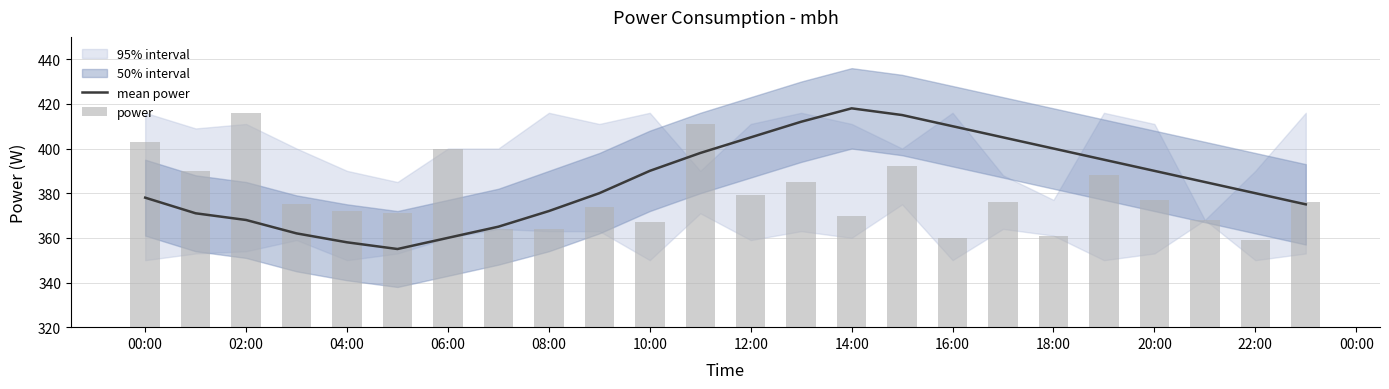

Which series has the largest total across all categories?

mean power